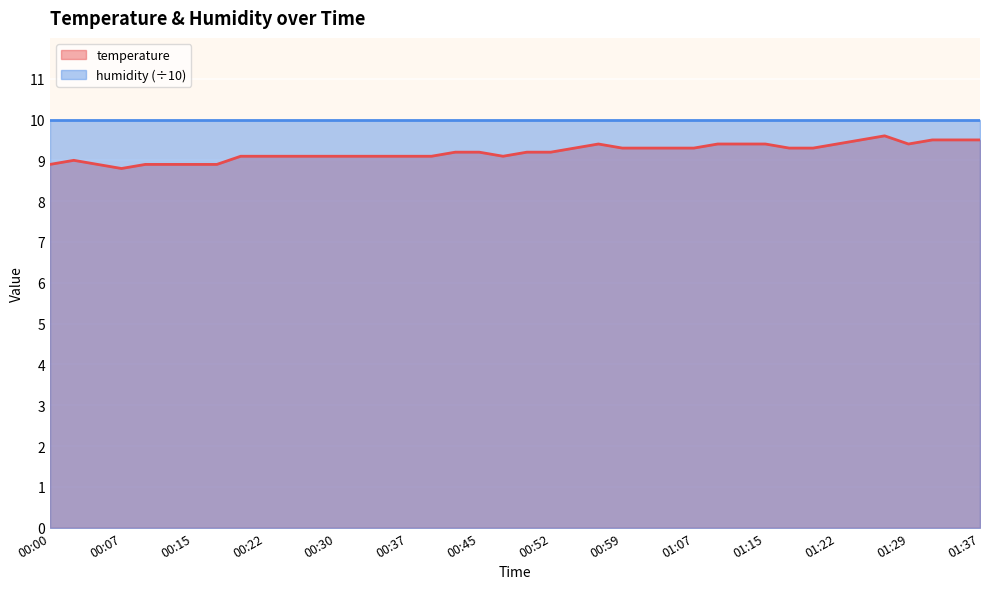

What value does the data have at 00:35?

9.1